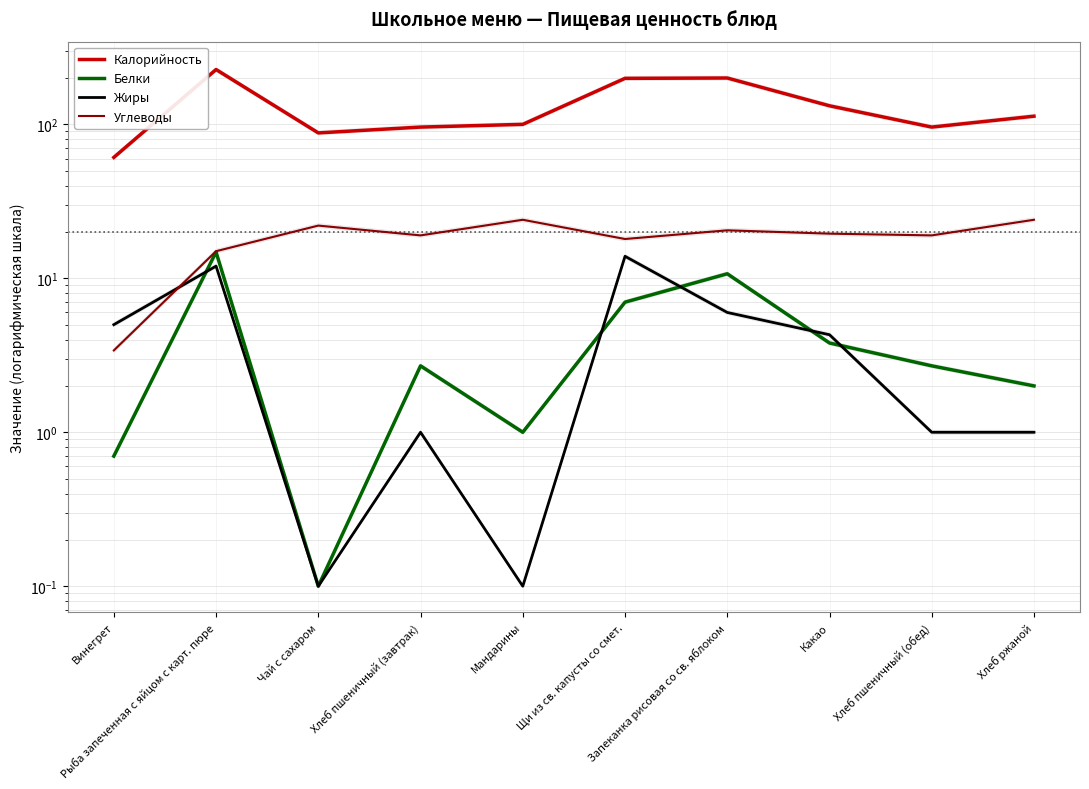

Count the number of data series in this chart.

4